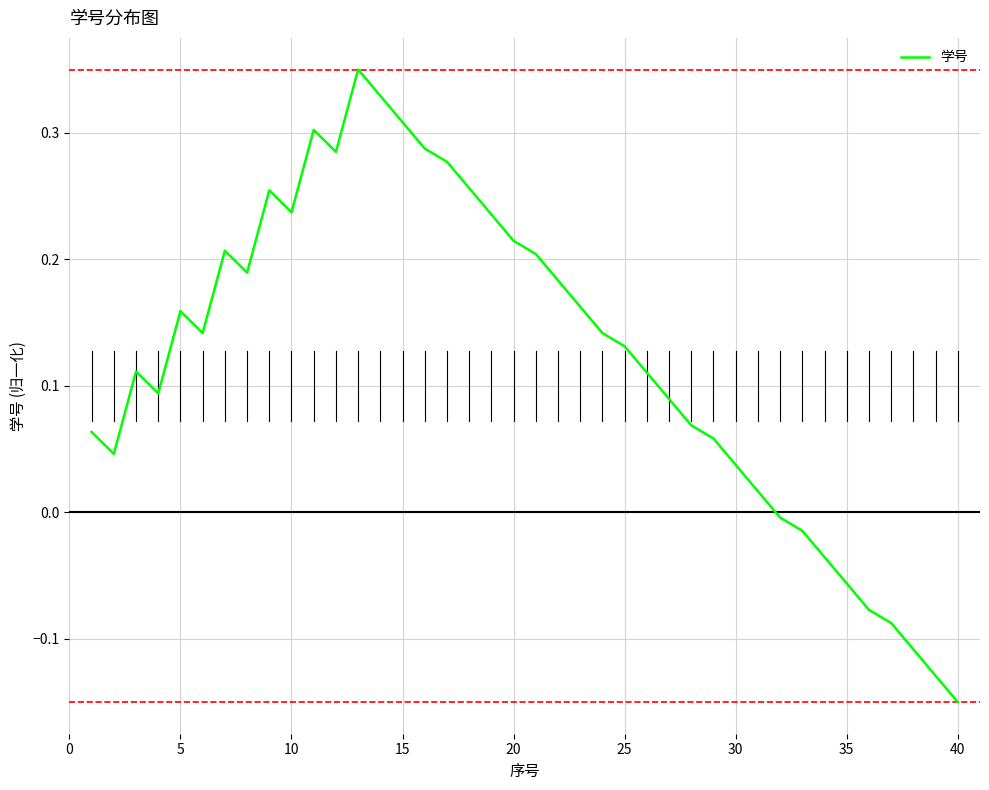

What is the difference between the maximum and minimum values?

0.5